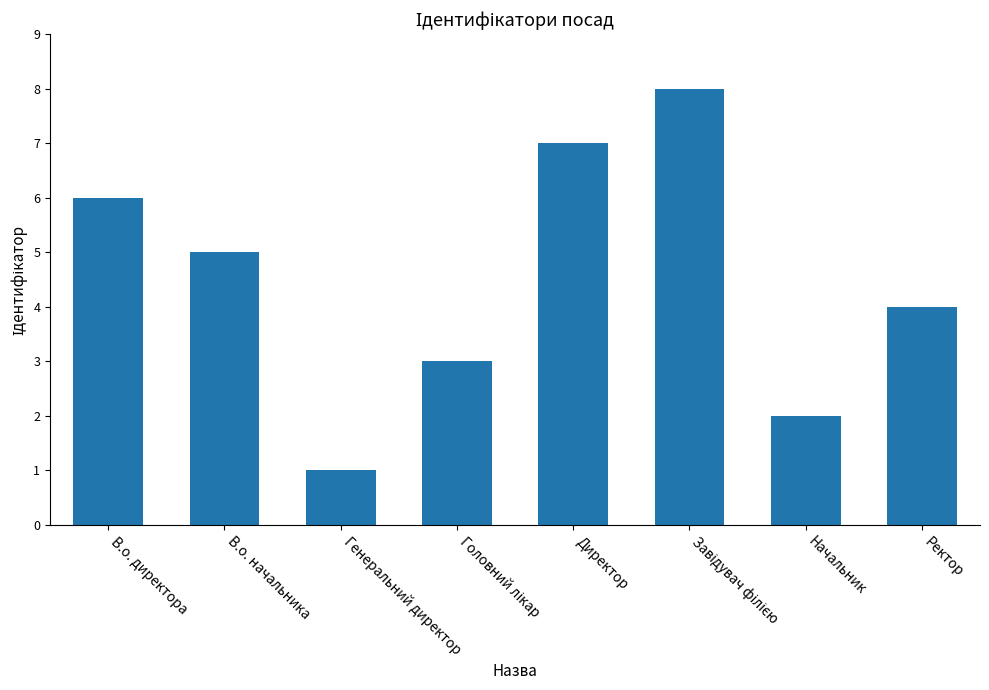

What is the difference between the maximum and minimum values?

7